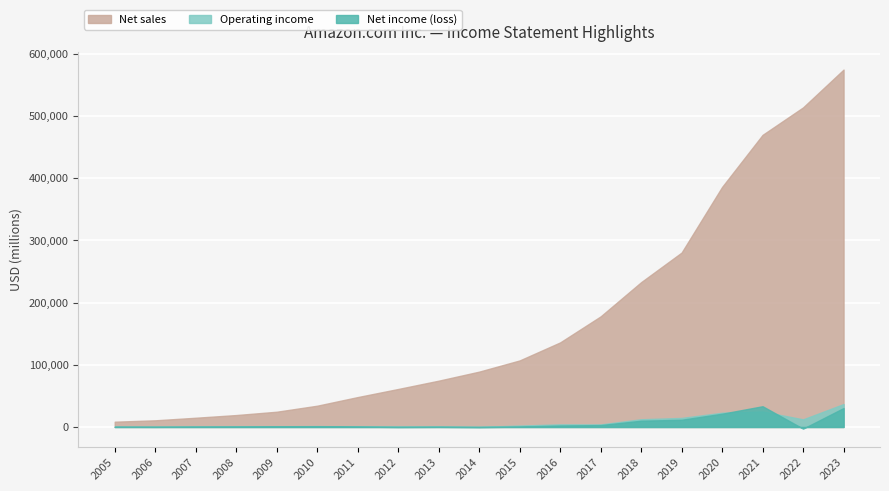

What is the average value of the Net sales series?

171760